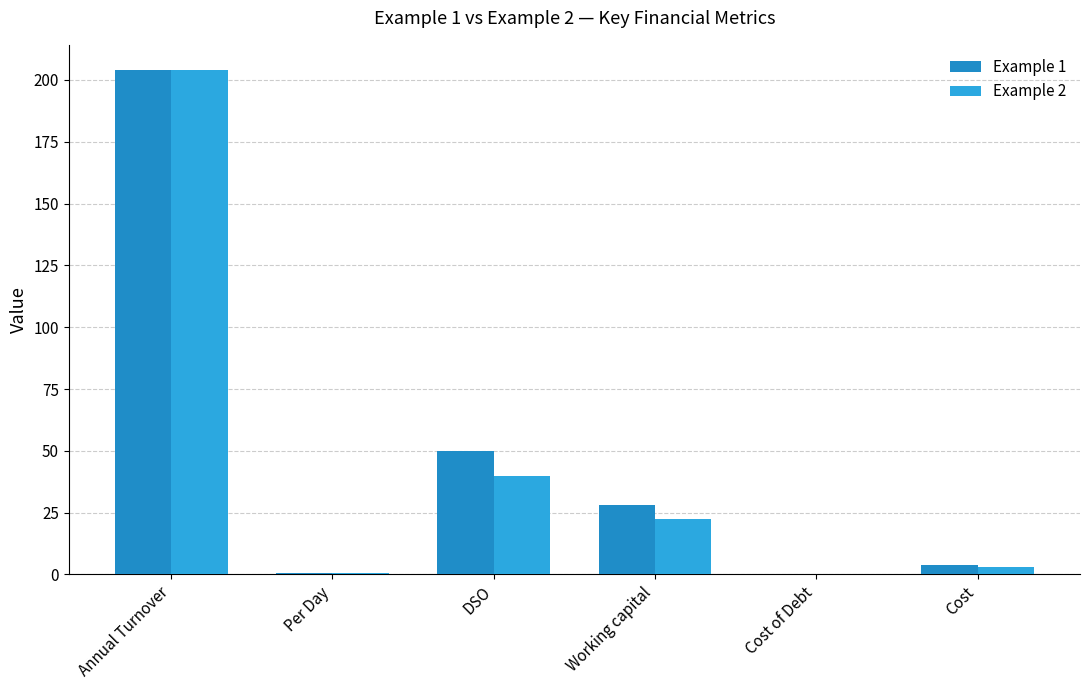

Are the bars horizontal?

No